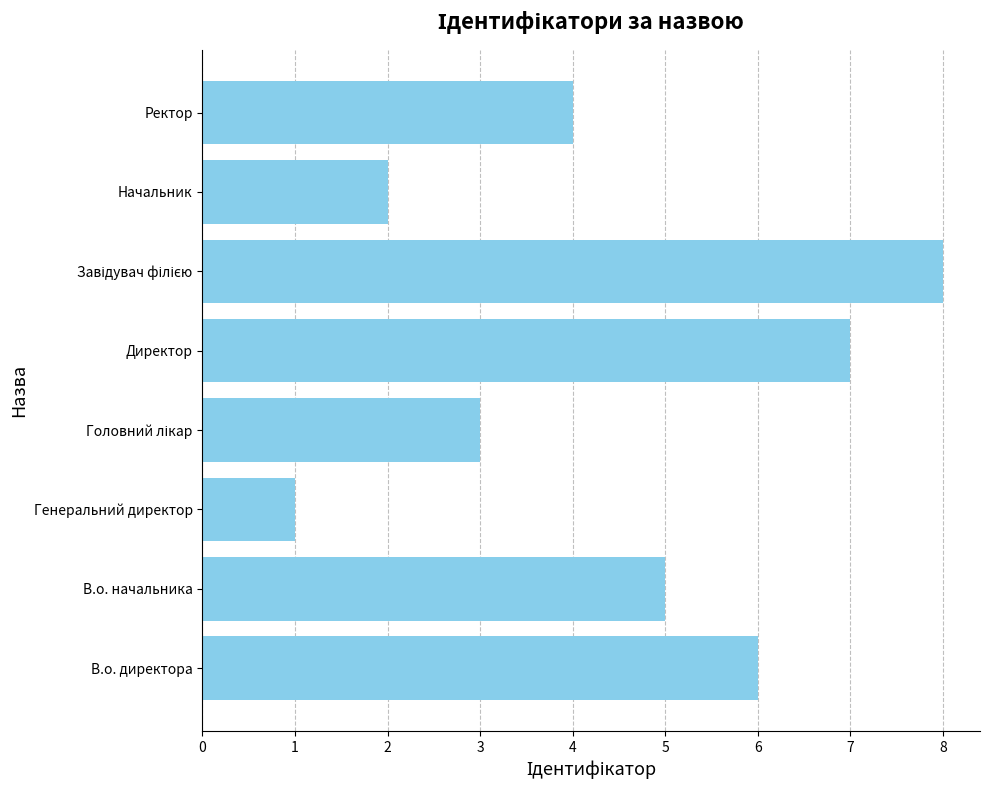

The value at В.о. начальника is 8. True or false?

False